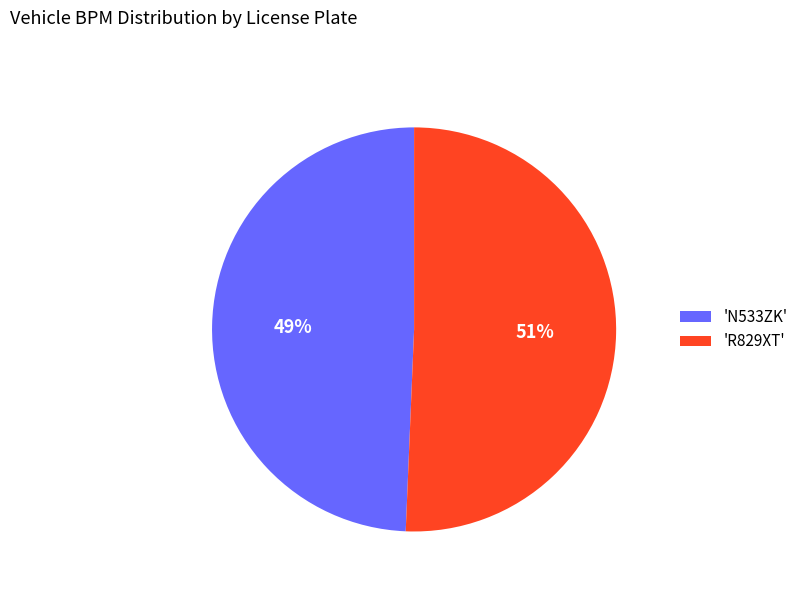

True or false: 'R829XT' accounts for 51% of the total.

True